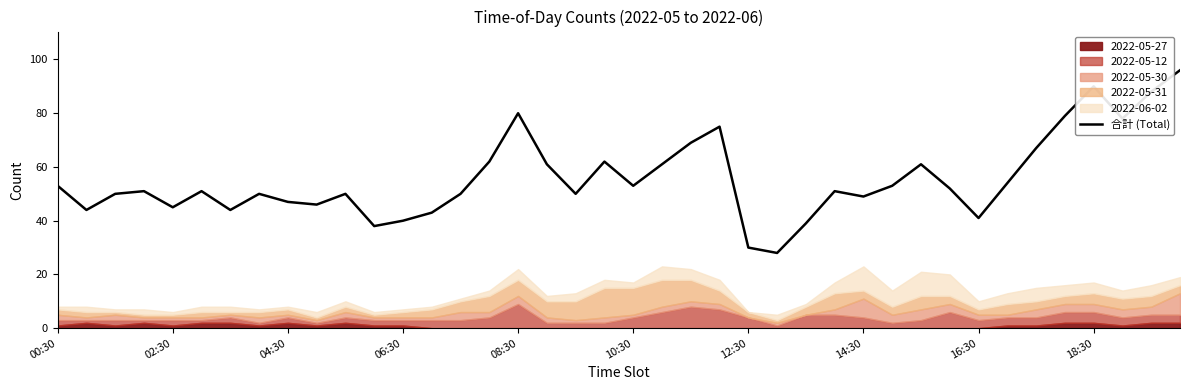

What is the change in value from 37 to 38?

+10